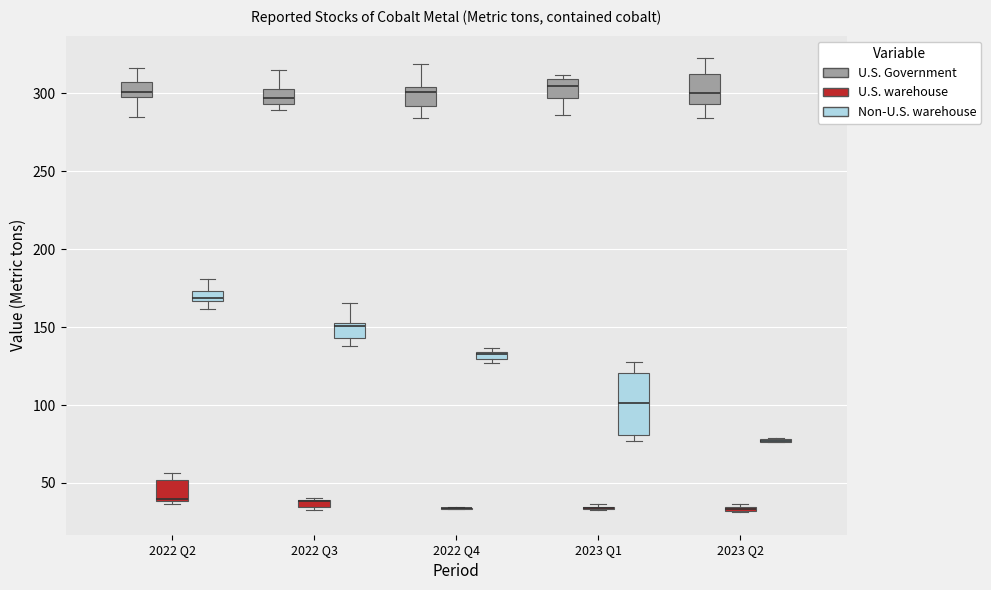

Where does the upper whisker of the box for 2022 Q3 (U.S. Government) end on the y-axis? The values are not printed on the chart, so give them approximately, as read against the axis.

315